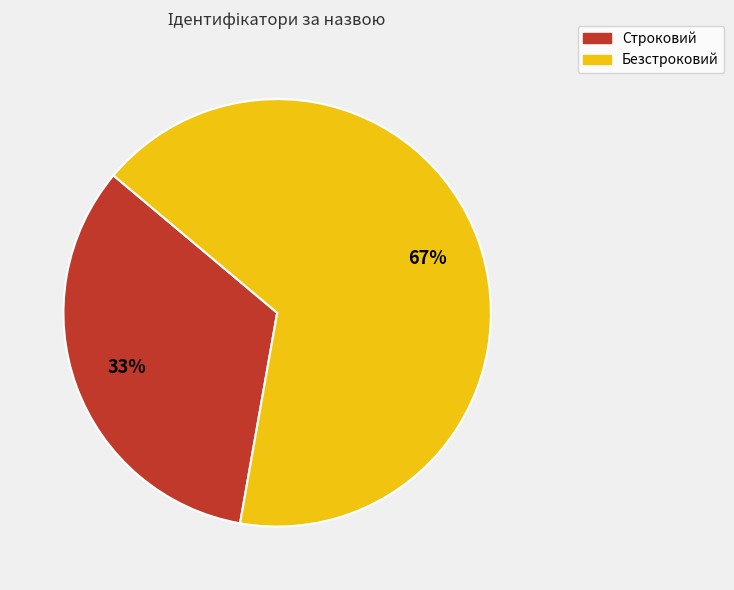

Which category has the smallest portion of the pie?

Строковий